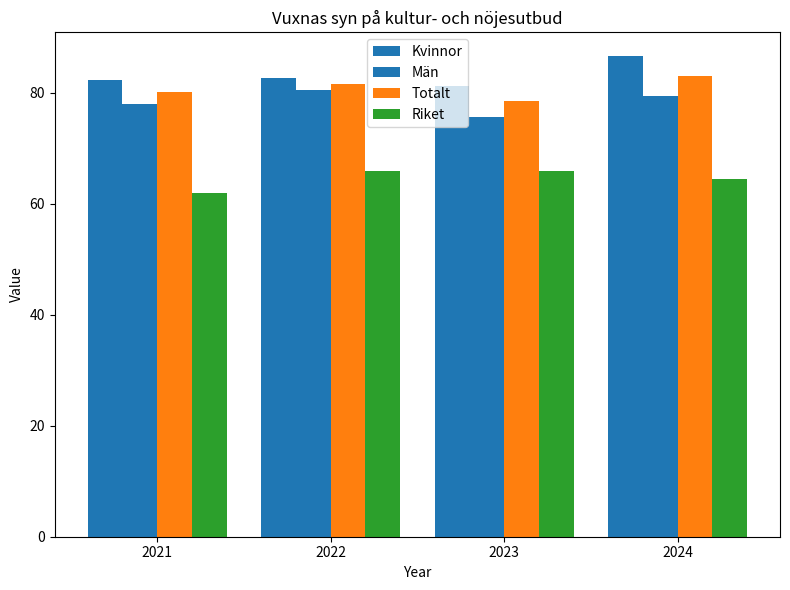

Reading left to right, what are all the values shown in this chart?

Kvinnor: 2021=82.4	2022=82.7	2023=81.2	2024=86.6
Män: 2021=78.1	2022=80.6	2023=75.7	2024=79.4
Totalt: 2021=80.2	2022=81.7	2023=78.6	2024=83.0
Riket: 2021=62.0	2022=65.9	2023=65.9	2024=64.5